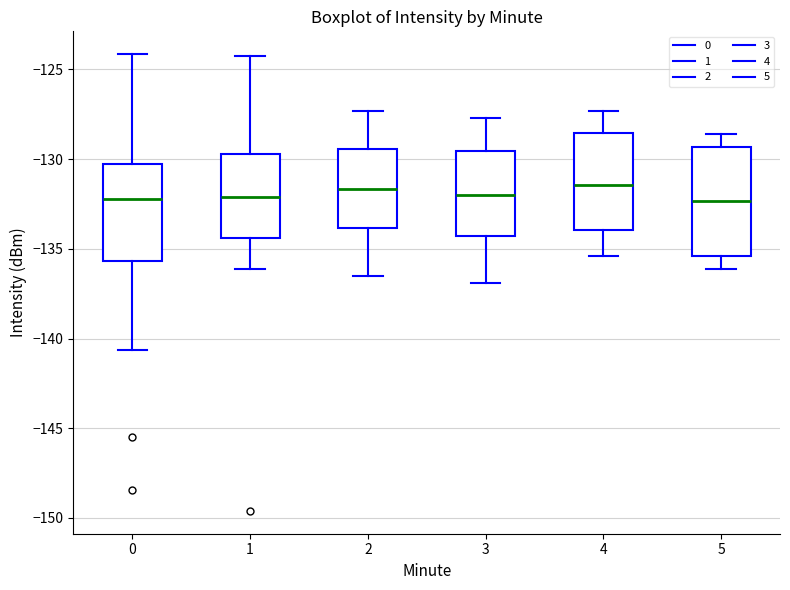

Which box is the tallest, from its lower edge to its upper edge?

5